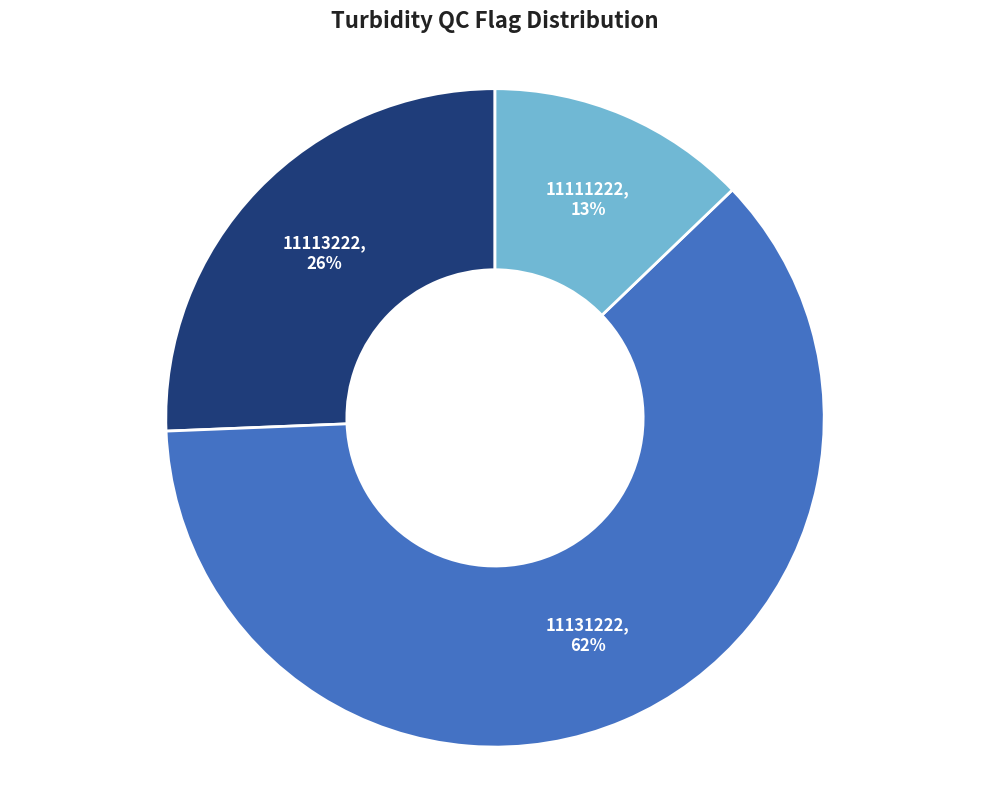

Is there a majority slice in this chart?

Yes